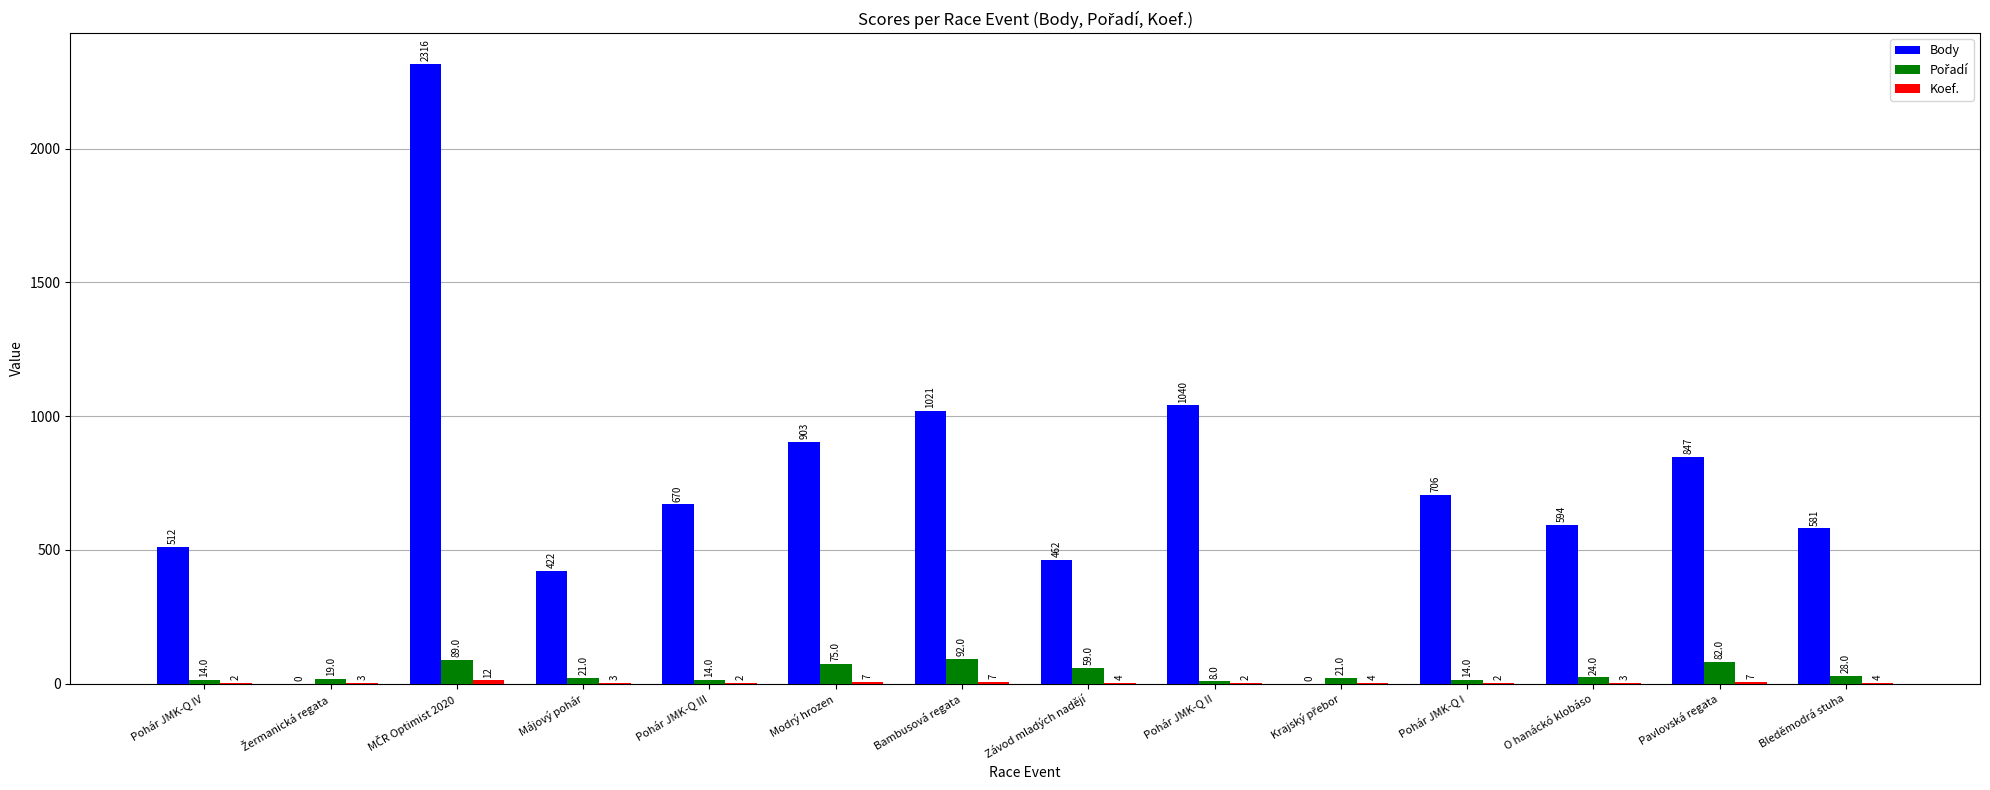

Which series has the largest total across all categories?

Body